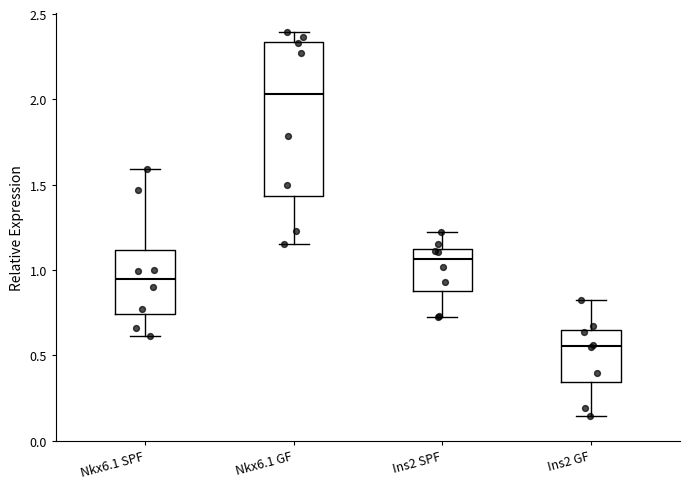

Which box is the tallest, from its lower edge to its upper edge?

Nkx6.1 GF